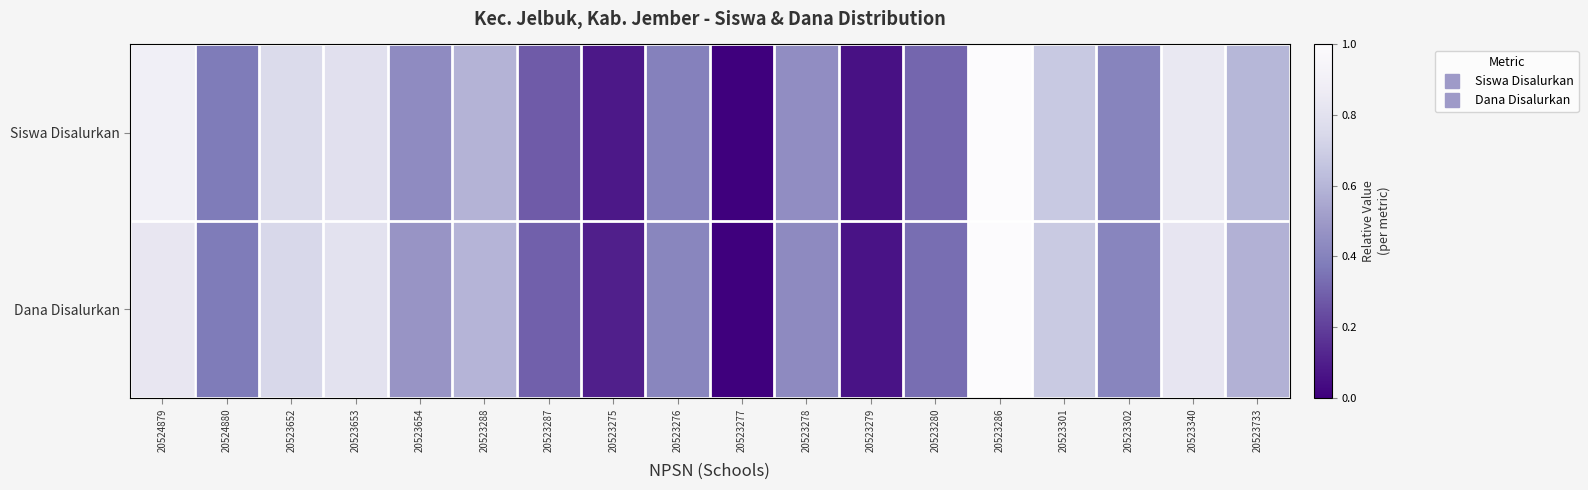

Reading left to right, extract all data points from this chart.

Siswa Disalurkan: 20524879=0.9	20524880=0.4	20523652=0.8	20523653=0.8	20523654=0.4	20523288=0.6	20523287=0.3	20523275=0.1	20523276=0.4	20523277=0.0	20523278=0.4	20523279=0.1	20523280=0.3	20523286=1.0	20523301=0.7	20523302=0.4	20523340=0.8	20523733=0.6
Dana Disalurkan: 20524879=0.8	20524880=0.4	20523652=0.7	20523653=0.8	20523654=0.5	20523288=0.6	20523287=0.3	20523275=0.1	20523276=0.4	20523277=0.0	20523278=0.4	20523279=0.1	20523280=0.3	20523286=1.0	20523301=0.7	20523302=0.4	20523340=0.8	20523733=0.6